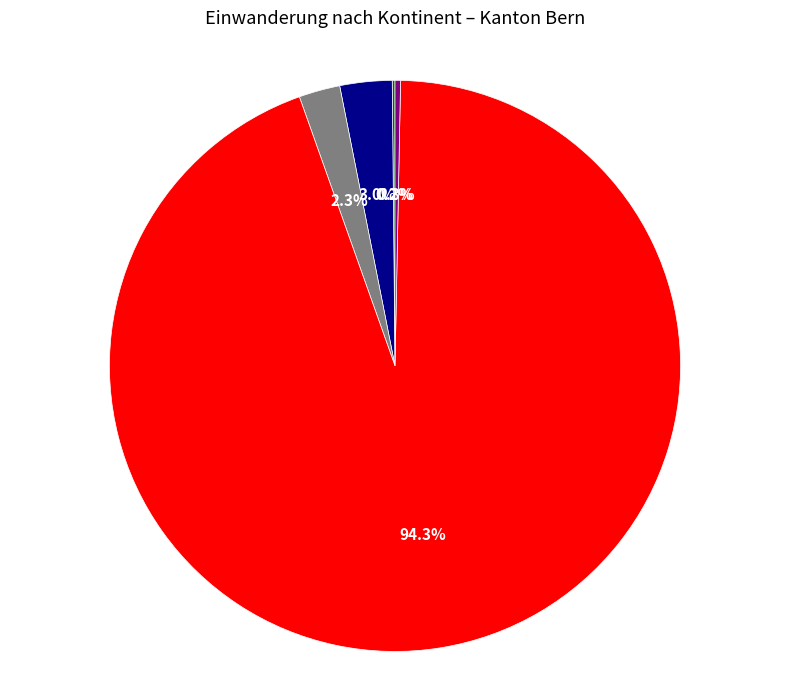

Is there a majority slice in this chart?

Yes